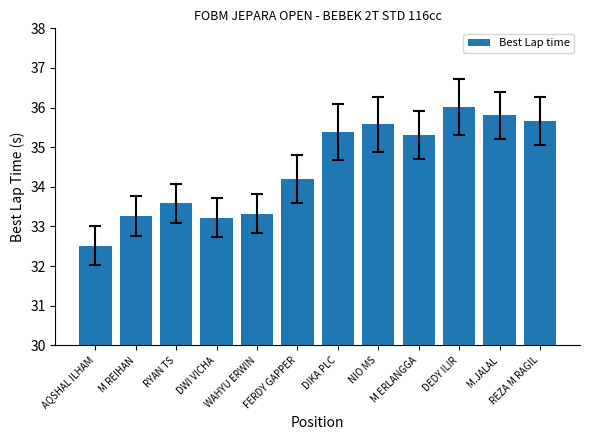

What is the sum of all values?

413.9